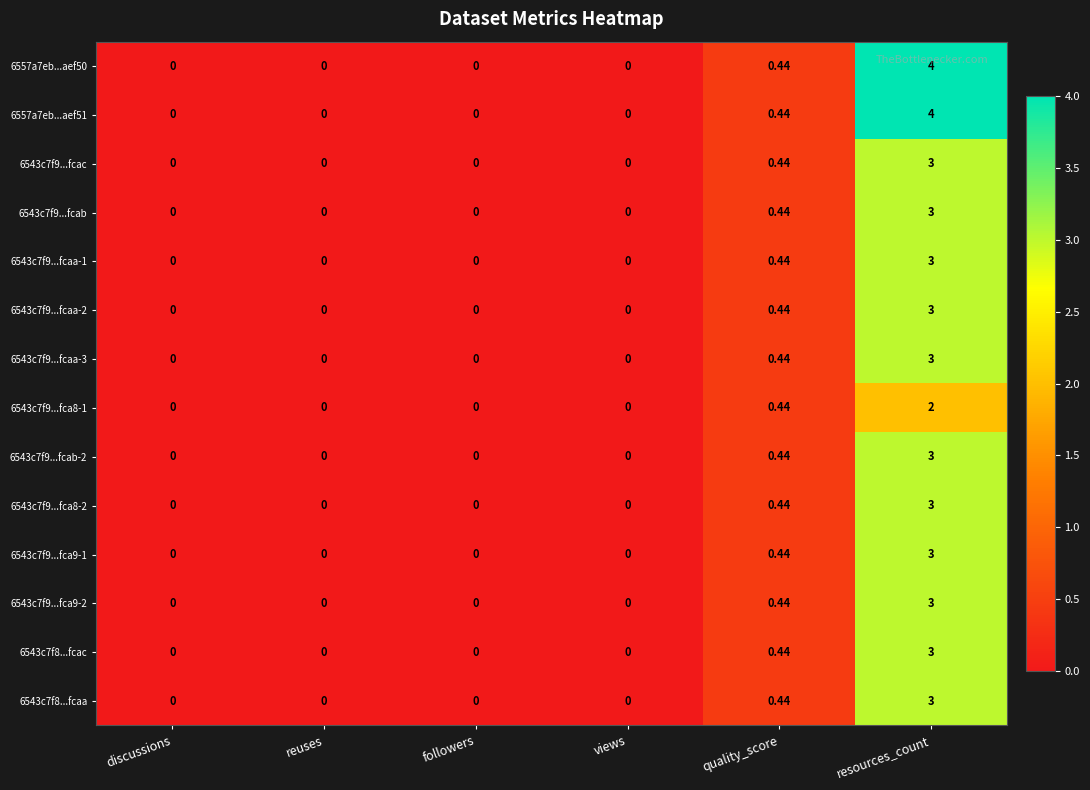

How many series are shown in this chart?

14